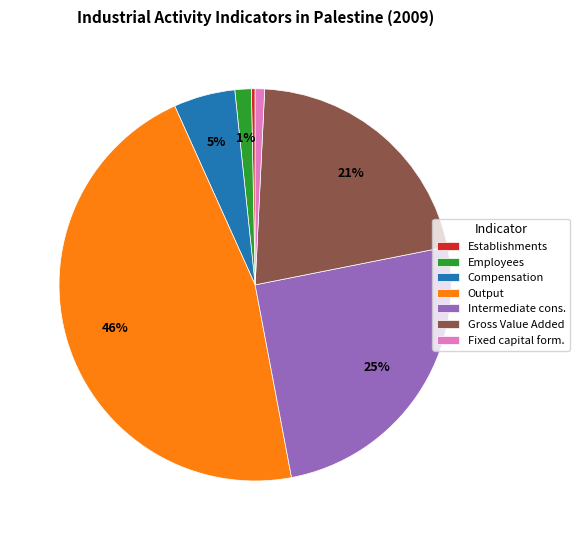

Count the number of slices in the pie.

7